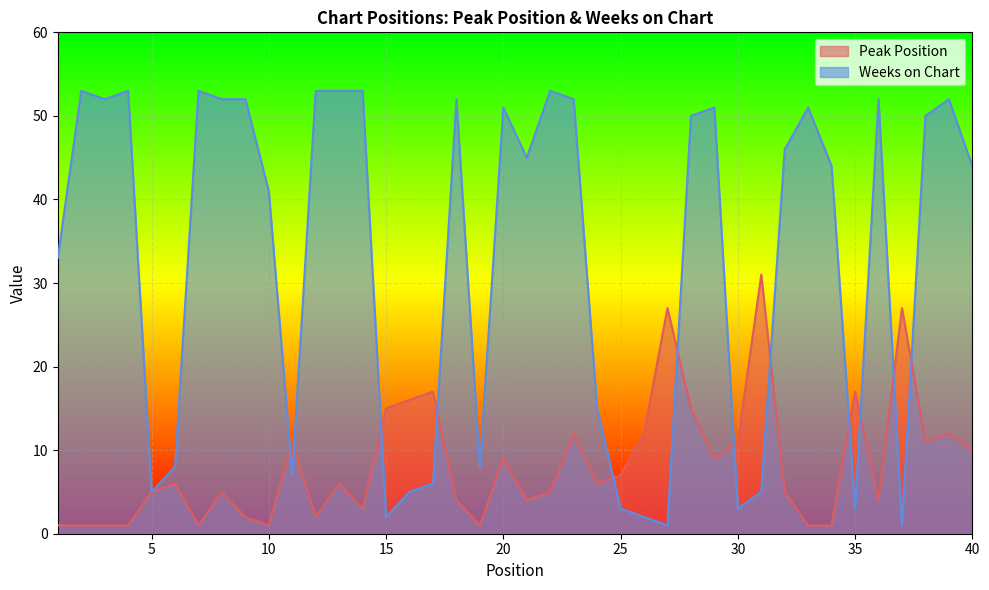

What is the maximum value for Peak Position?

31